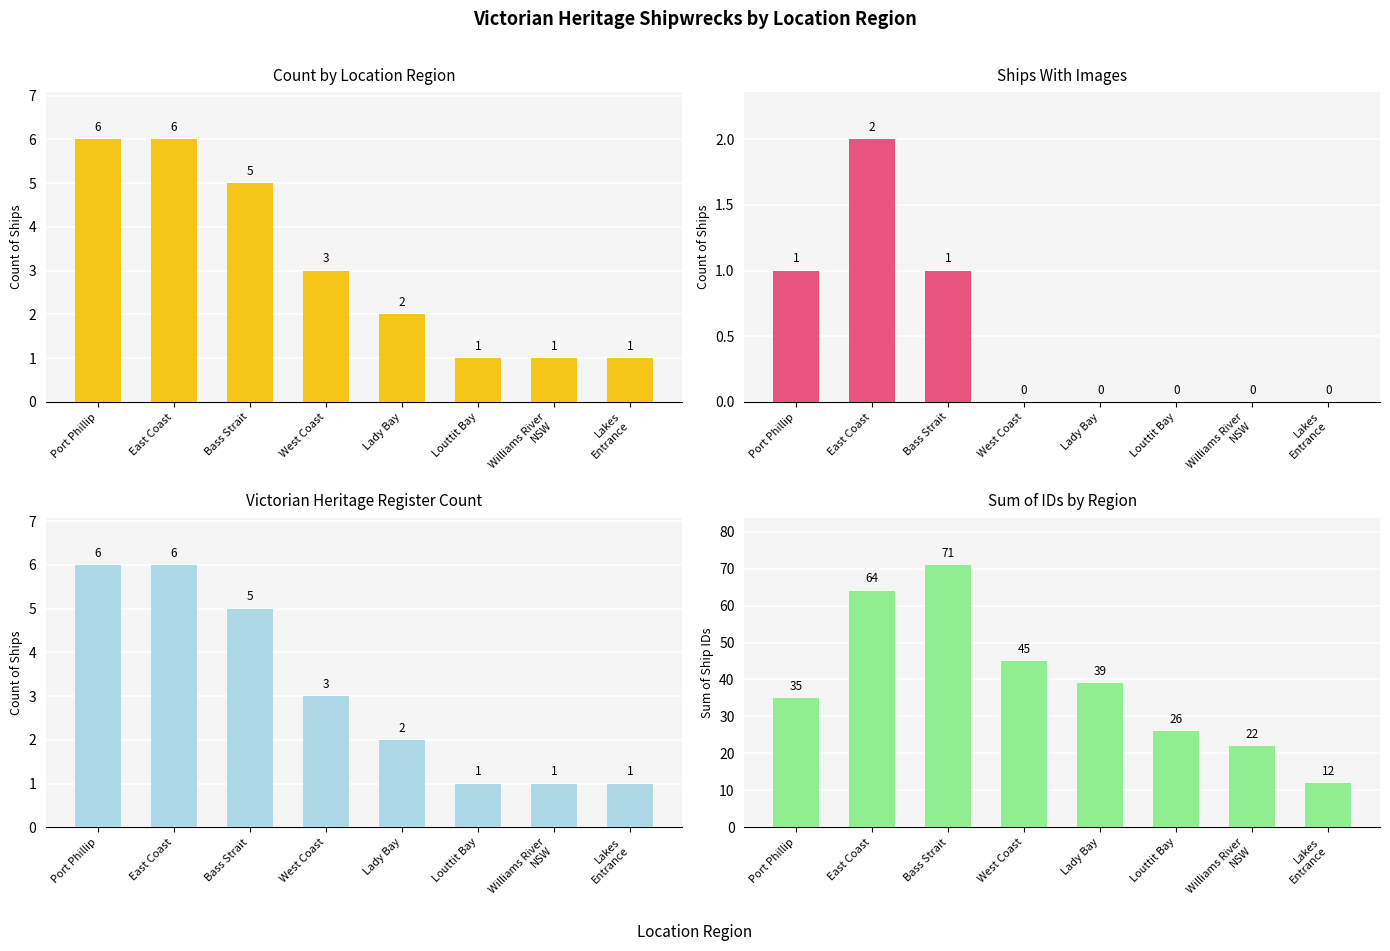

Rank the series at Lady Bay from lowest to highest value.

Ships With Images, Count by Location Region, Victorian Heritage Register Count, Sum of IDs by Region